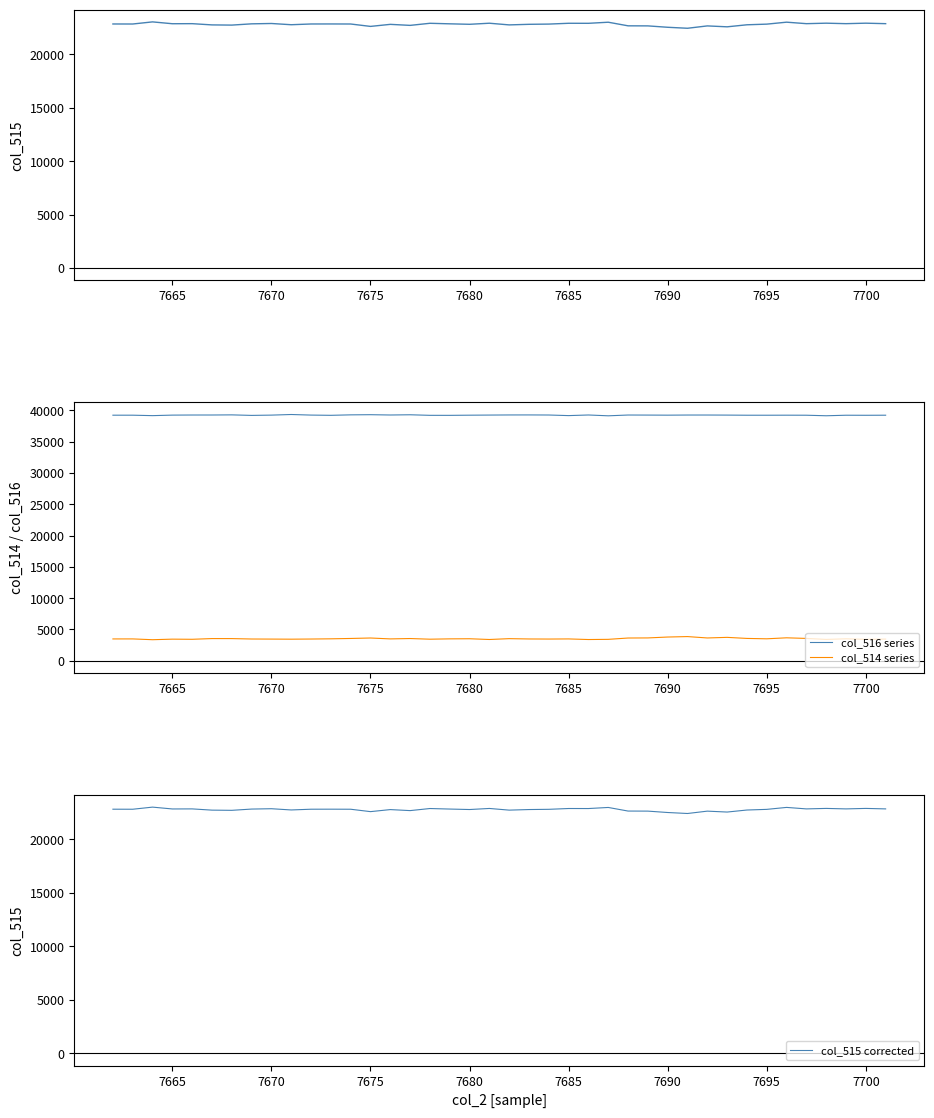

How many interior local valleys does the col_514 series series have?

12